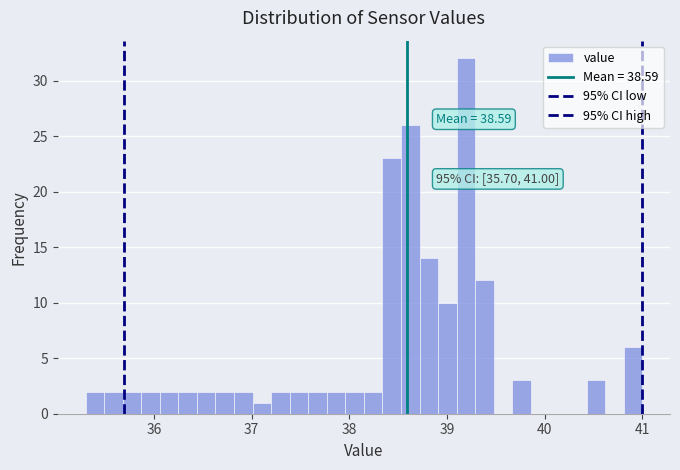

Read against the x-axis, roughly where is the centre of the tallest bar?

39.2